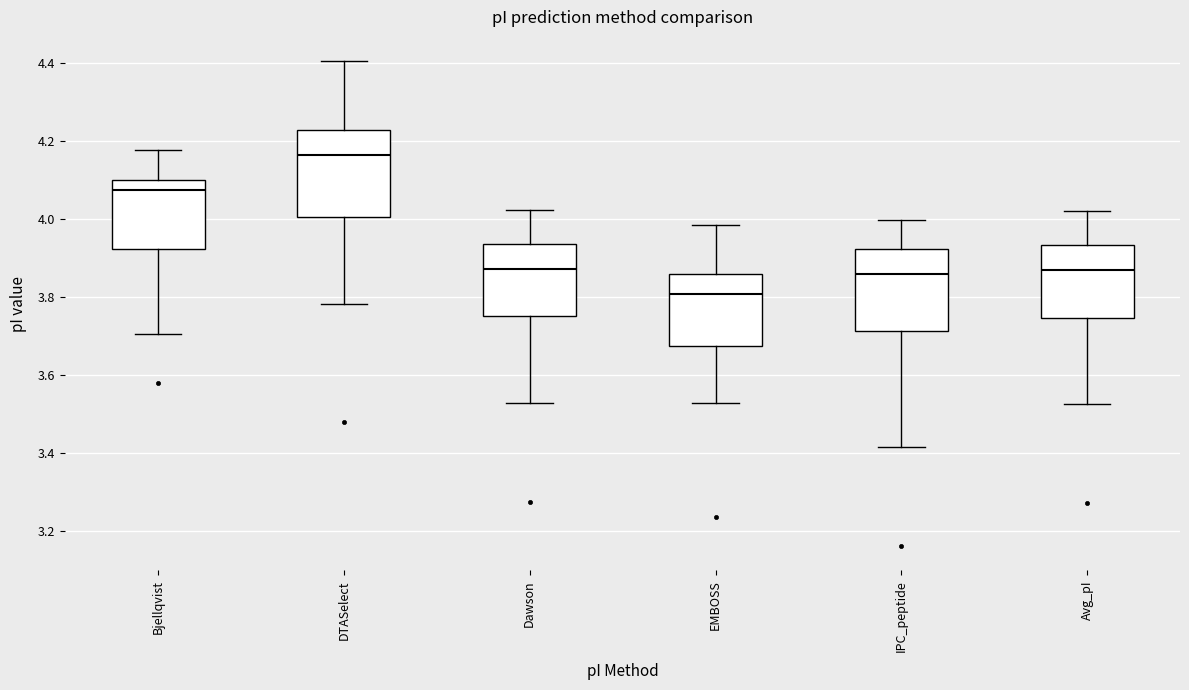

Reading left to right, read every box against the y-axis: the position of its median line, the range the box covers, and the ends of its whiskers. The values are not printed on the chart, so give them approximately, as read against the axis.

Bjellqvist: median 4.08, box 3.92 to 4.10, whiskers 3.70 to 4.18
DTASelect: median 4.16, box 4.00 to 4.22, whiskers 3.78 to 4.40
Dawson: median 3.88, box 3.76 to 3.94, whiskers 3.52 to 4.02
EMBOSS: median 3.80, box 3.68 to 3.86, whiskers 3.52 to 3.98
IPC_peptide: median 3.86, box 3.72 to 3.92, whiskers 3.42 to 4.00
Avg_pI: median 3.86, box 3.74 to 3.94, whiskers 3.52 to 4.02